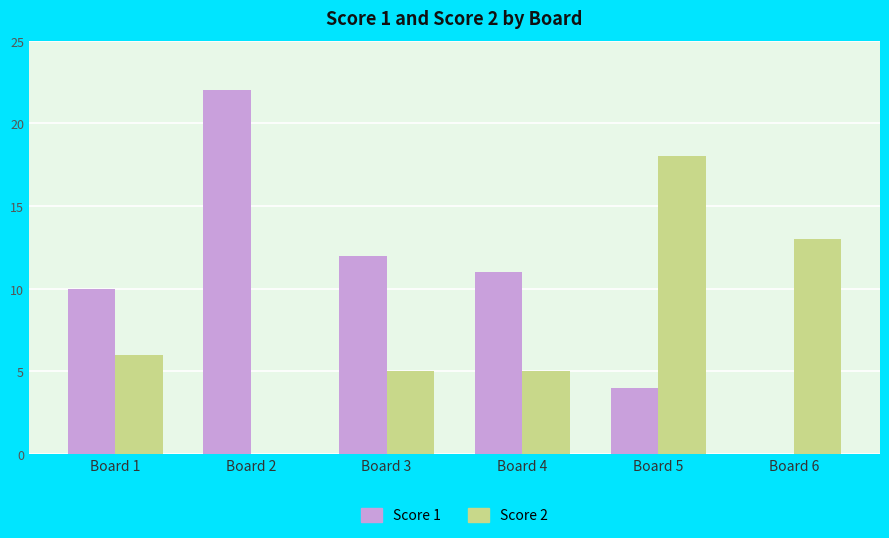

What is the spread (max minus min) of values at Board 2?

22